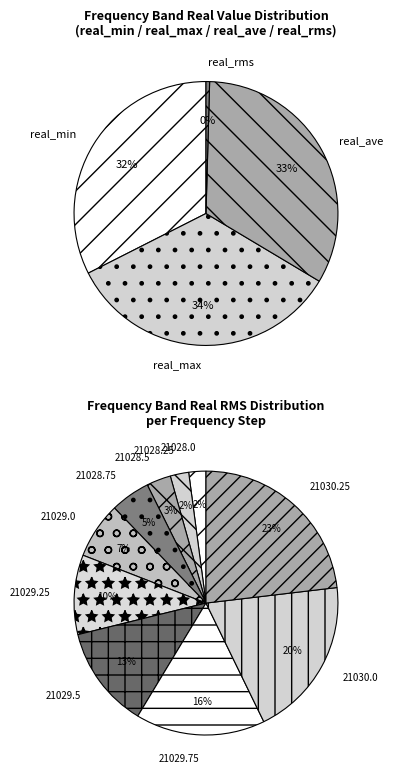

To the nearest percent, what portion does 21030.25 represent?

23%